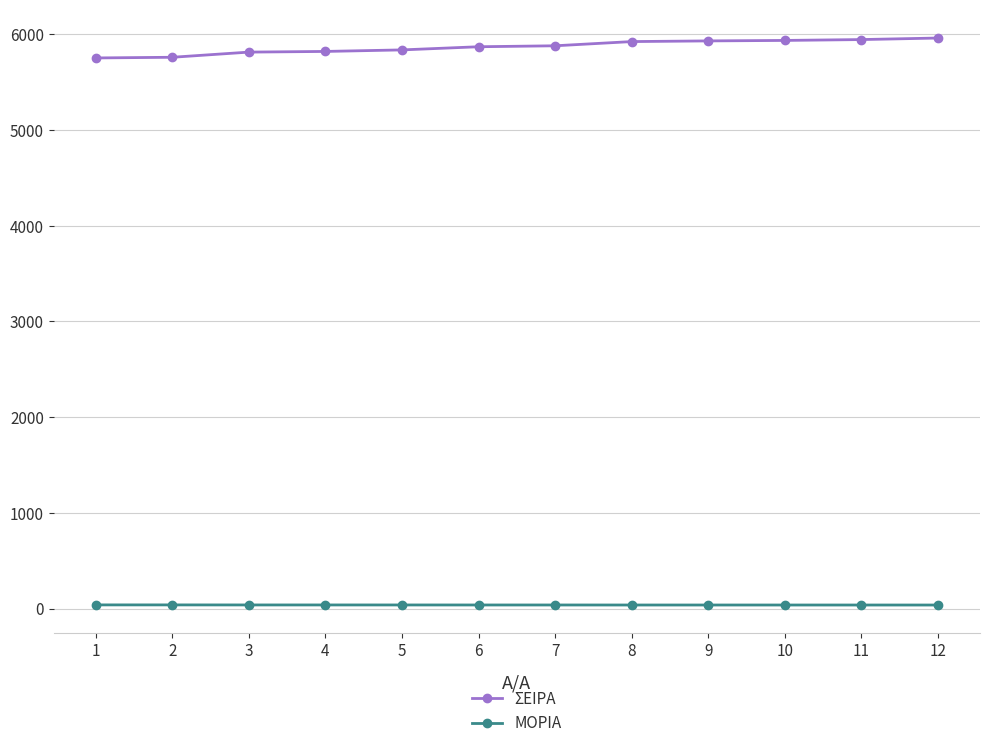

Which series has the widest spread of values?

ΣΕΙΡΑ